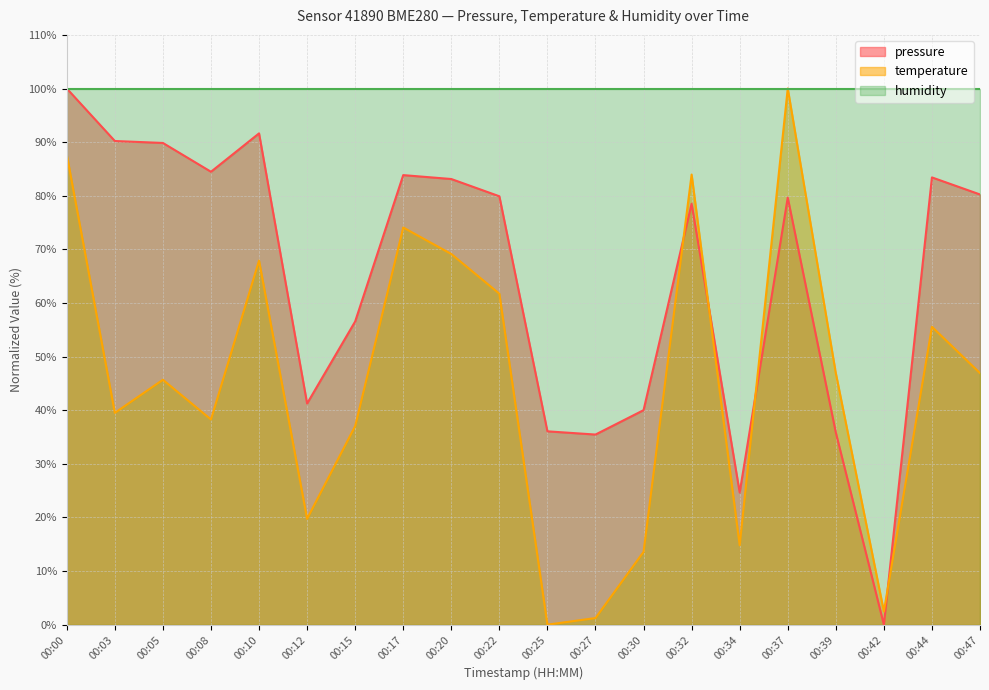

True or false: temperature and pressure intersect in this chart.

True